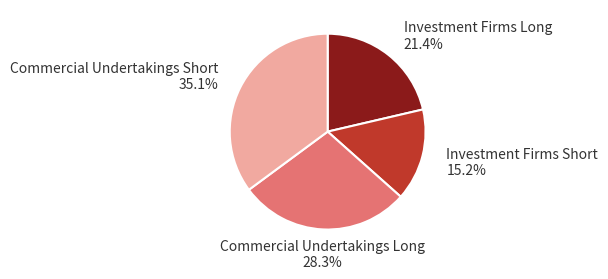

What percentage is NOT represented by Investment Firms Long?

78.6%